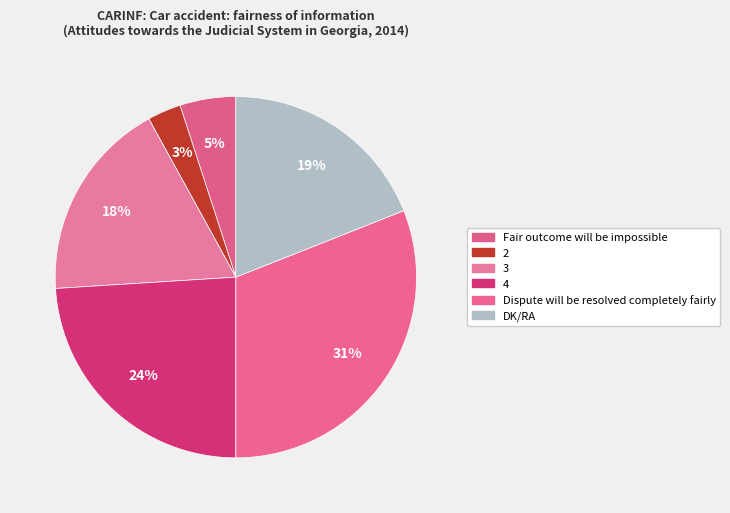

What is the largest slice in the pie chart?

Dispute will be resolved completely fairly